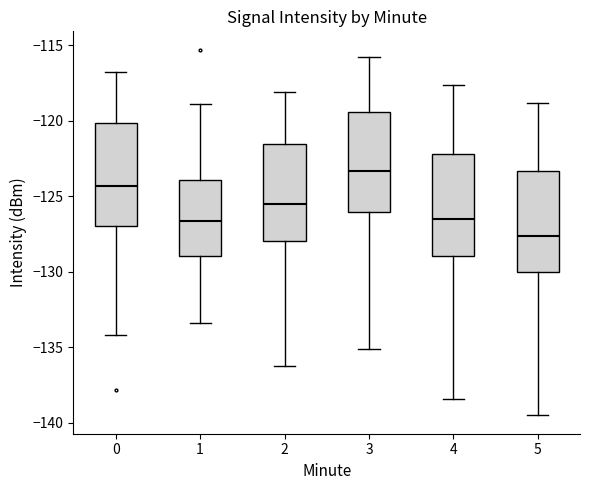

Which box has the lowest median line?

5